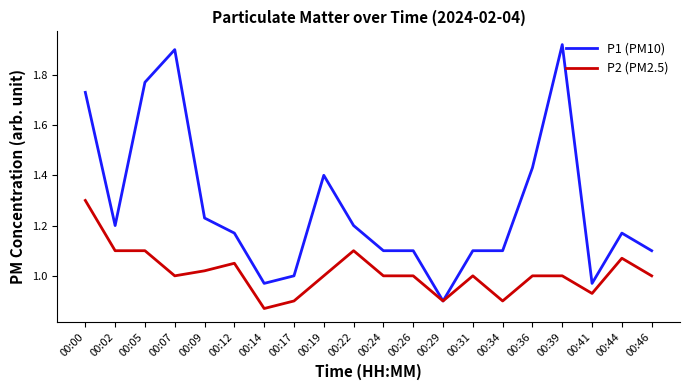

At which label is P1 (PM10) closest to 1?

00:17